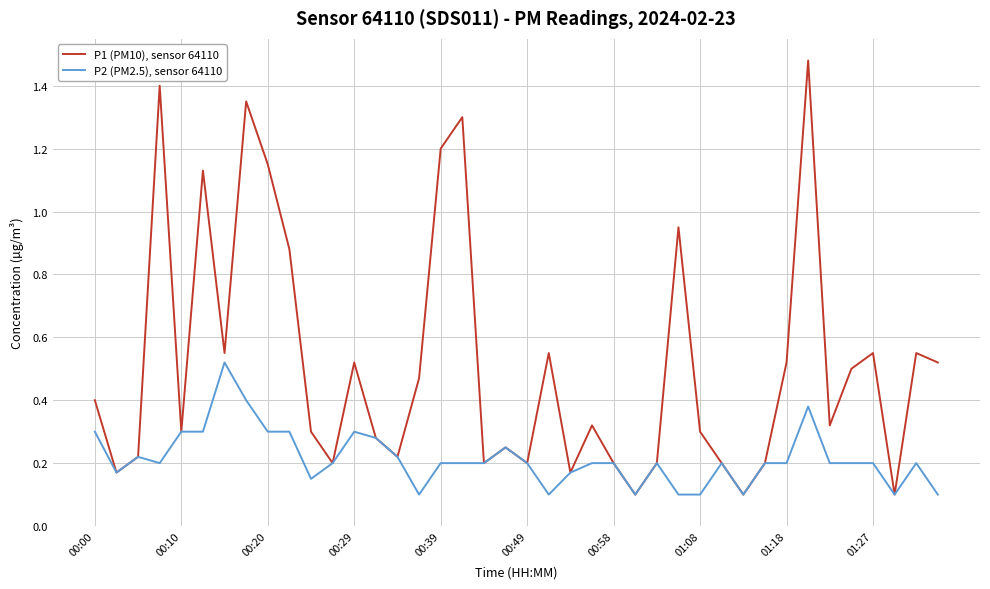

Which series has the largest range (max minus min)?

P1 (PM10), sensor 64110